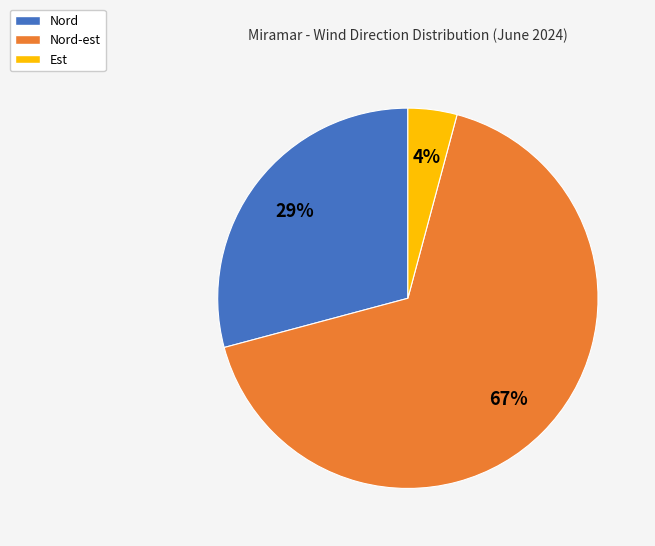

Is there any slice that represents more than half of the pie?

Yes